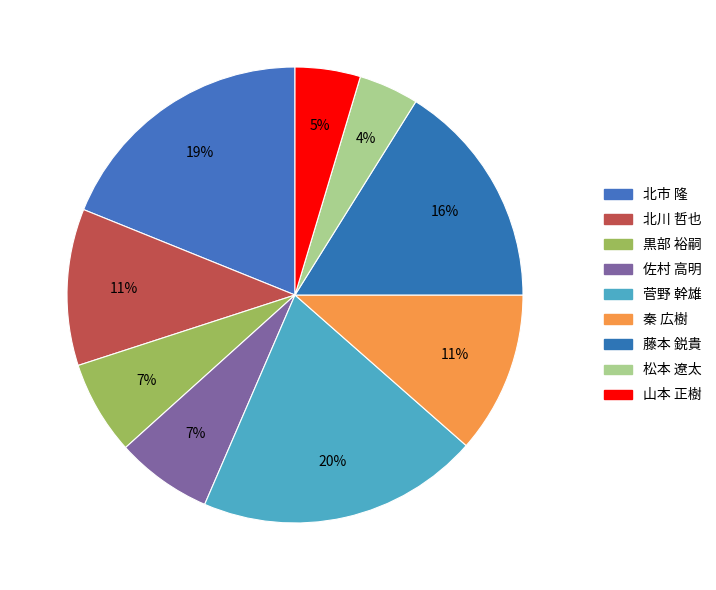

What percentage is the 北市 隆 slice, to the nearest percent?

19%